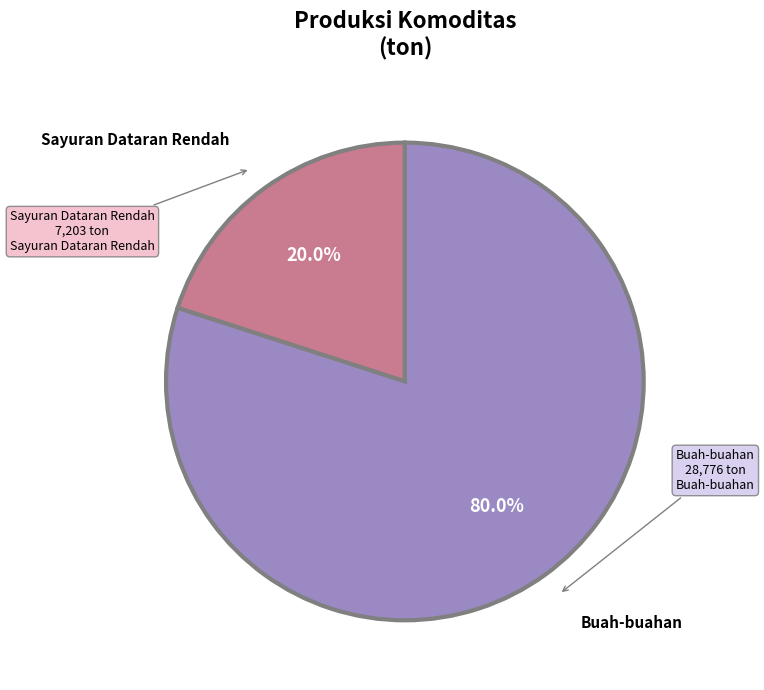

To the nearest percent, what percentage of the pie is Buah-buahan?

80%